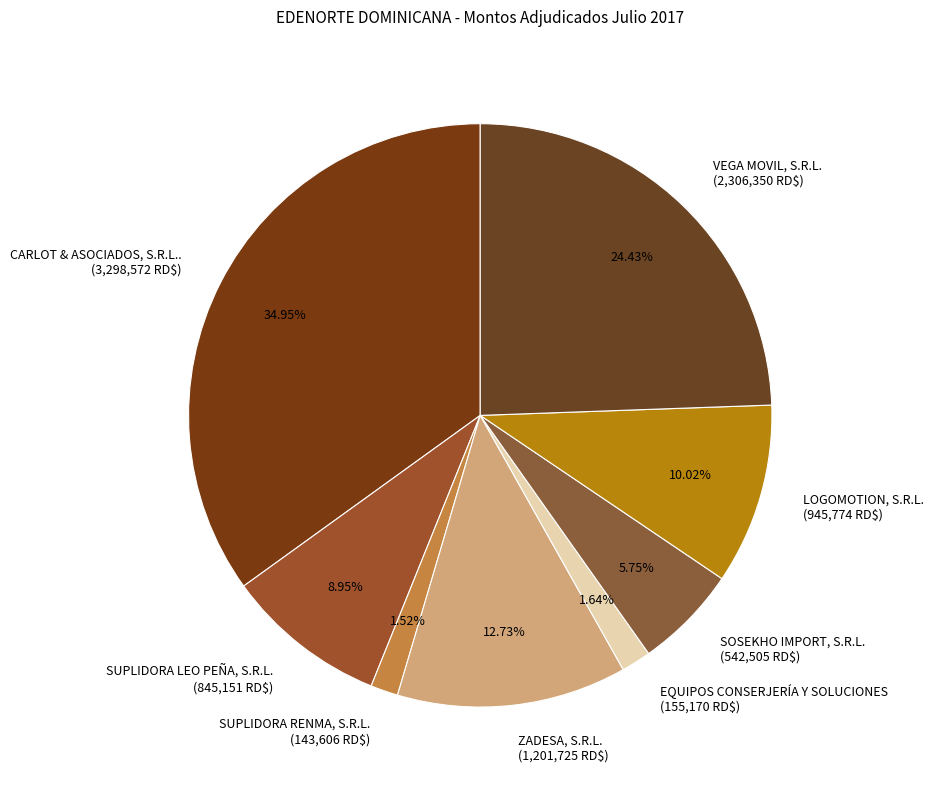

To the nearest percent, what is the combined percentage of VEGA MOVIL, S.R.L. and LOGOMOTION, S.R.L.?

34%